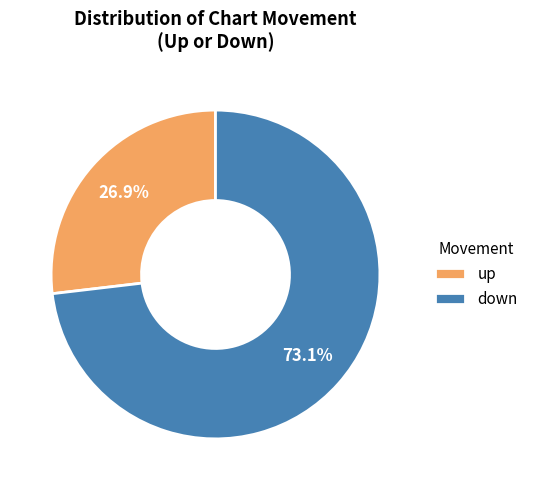

What is the ratio of the value at up to the value at down?

0.4